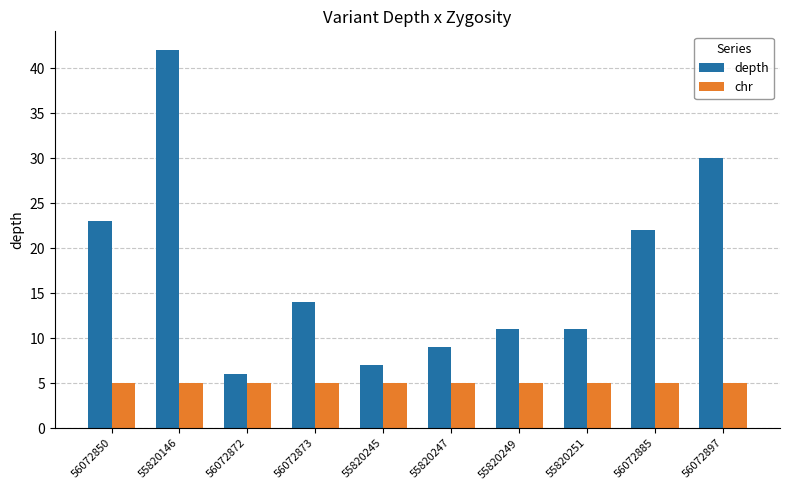

Does the chart contain stacked bars?

No